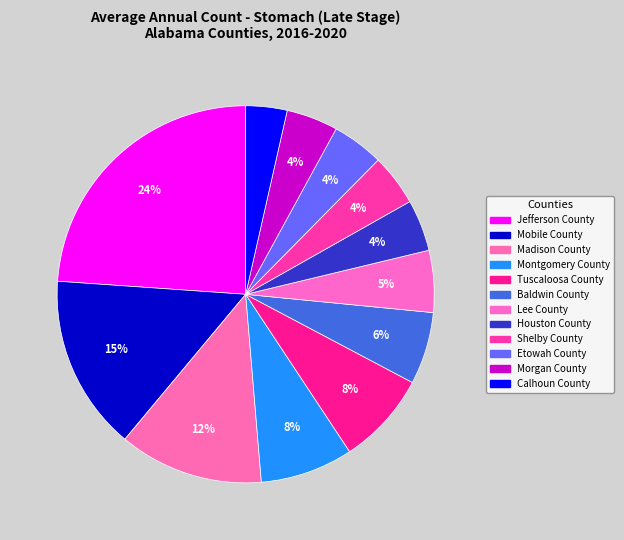

How many segments does this pie chart have?

12